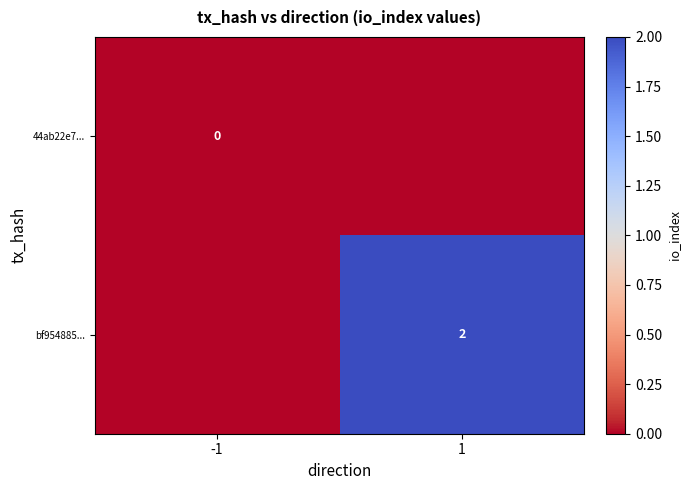

True or false: bf954885... has a value of 3 at 1.

False